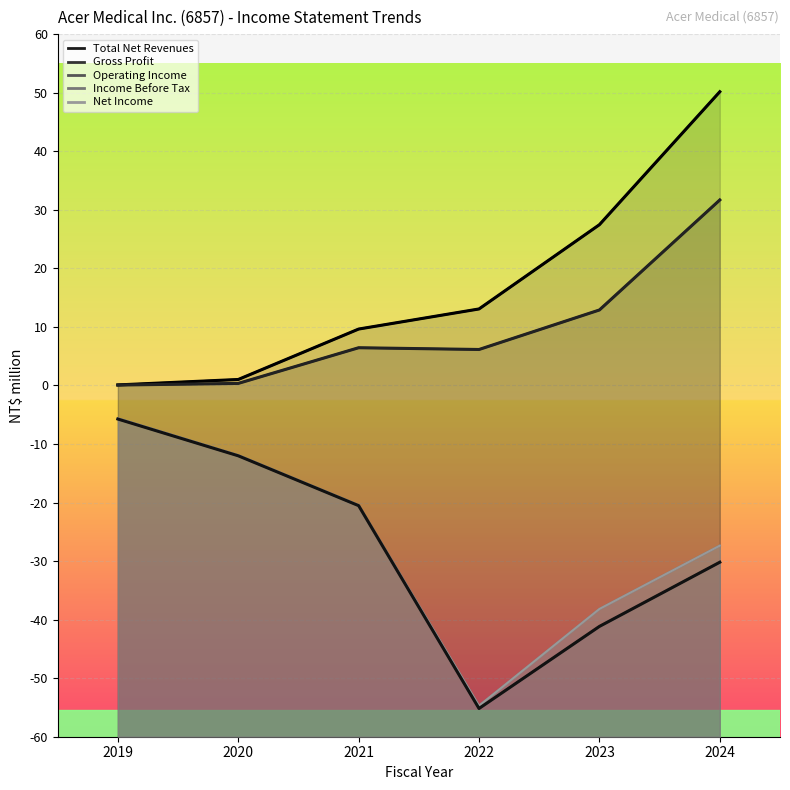

What is the spread (max minus min) of values at 2020?

13.0